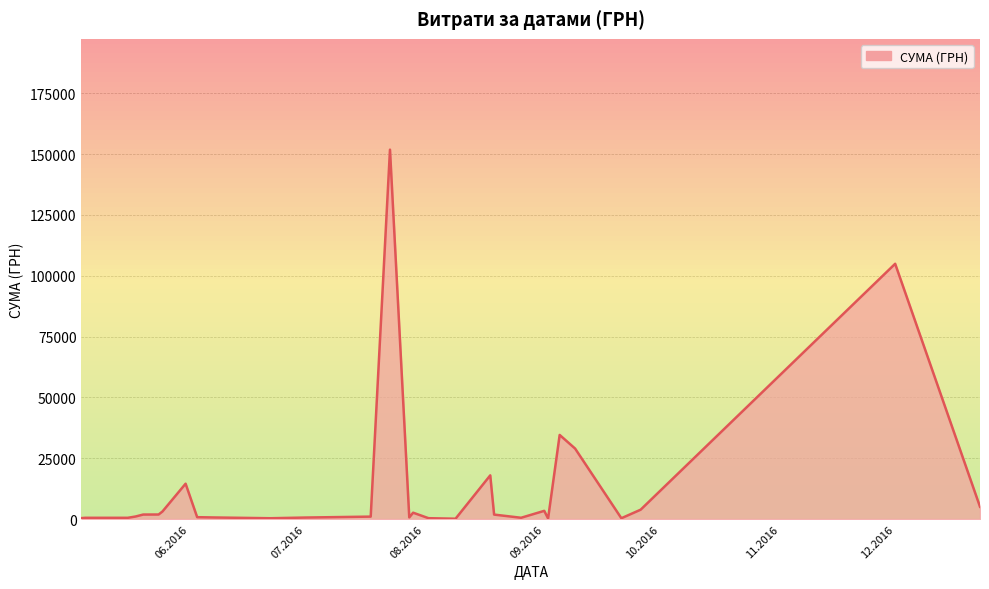

What is the maximum value shown in the chart?

151794.8